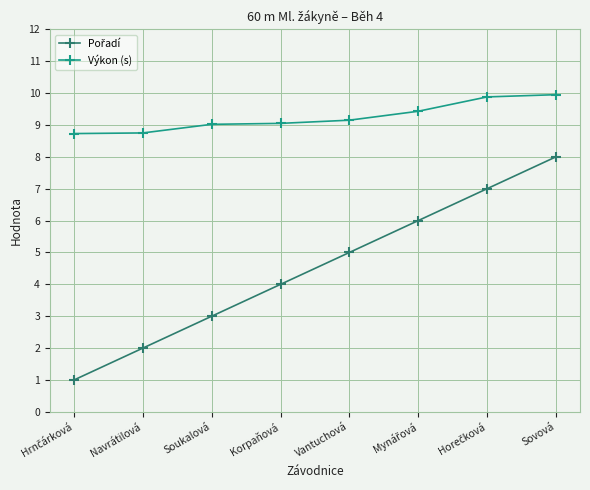

True or false: Výkon (s) has a value of 9.1 at Korpaňová.

True